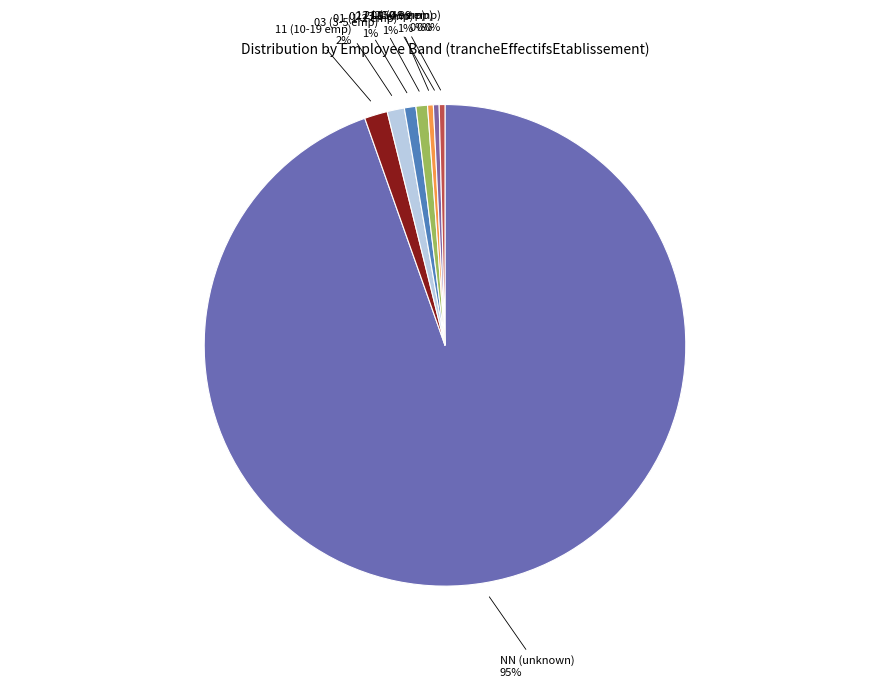

Count the number of slices in the pie.

8